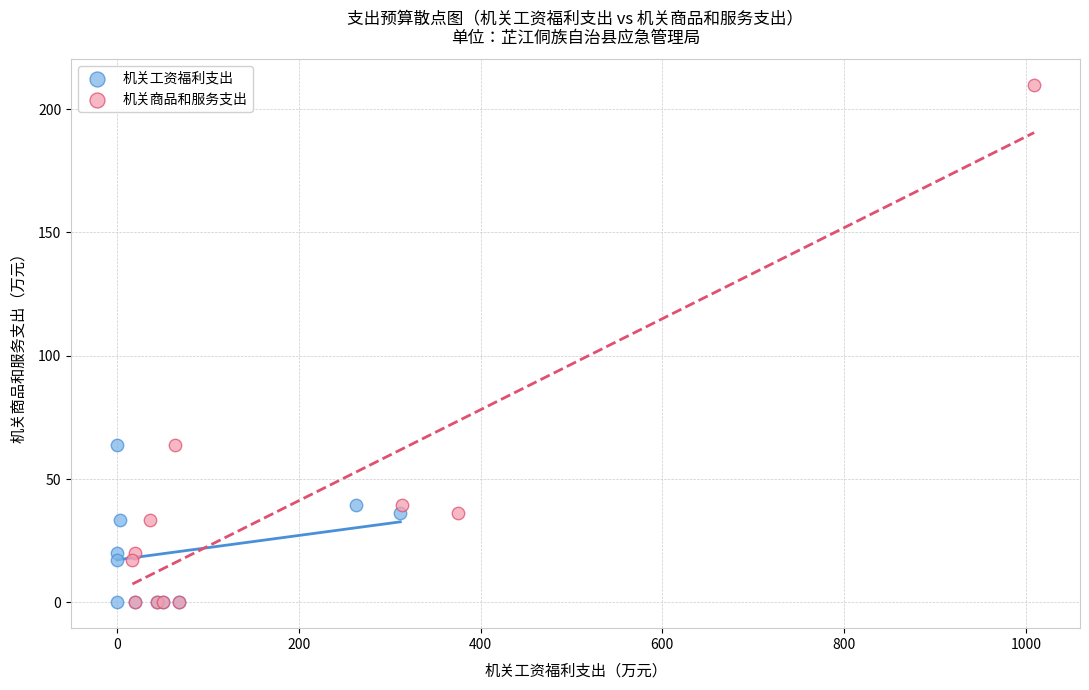

Which series has the widest spread of Y values?

机关商品和服务支出